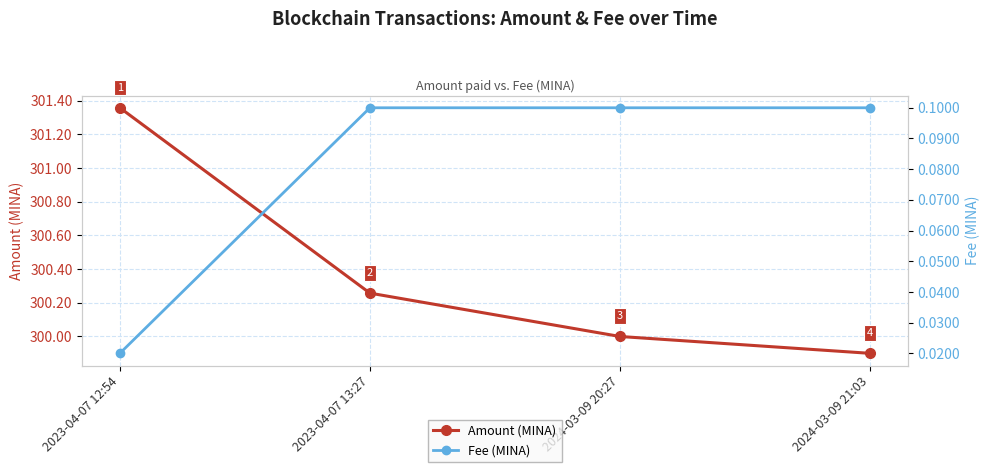

What position from the left is 2023-04-07 12:54?

1